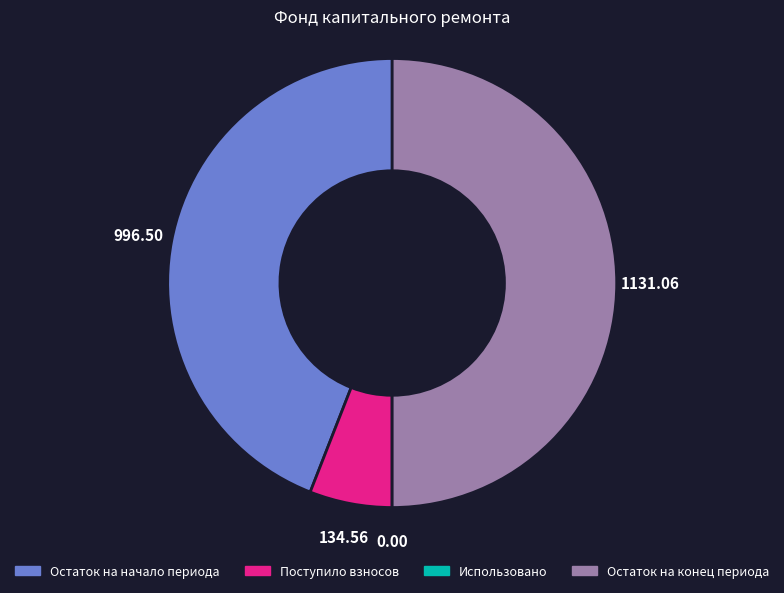

Which category has the biggest portion of the pie?

Остаток на конец периода